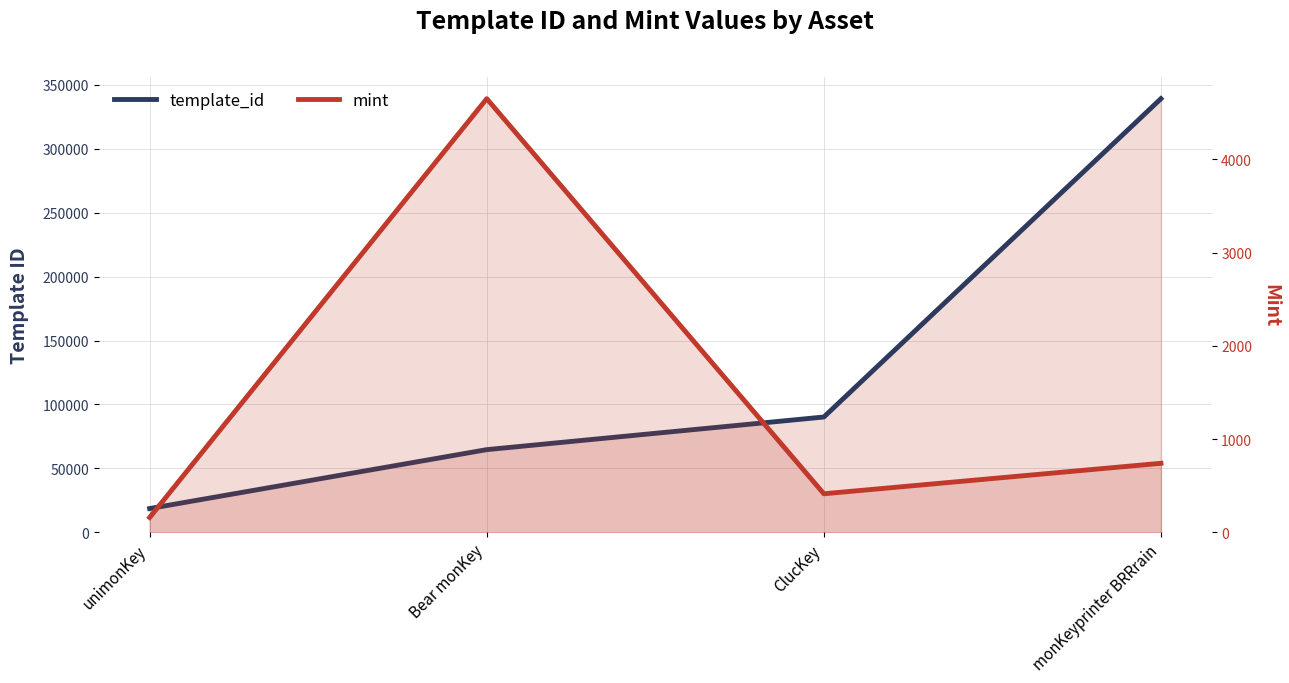

What is the difference between the maximum and minimum values in the mint series?

4491